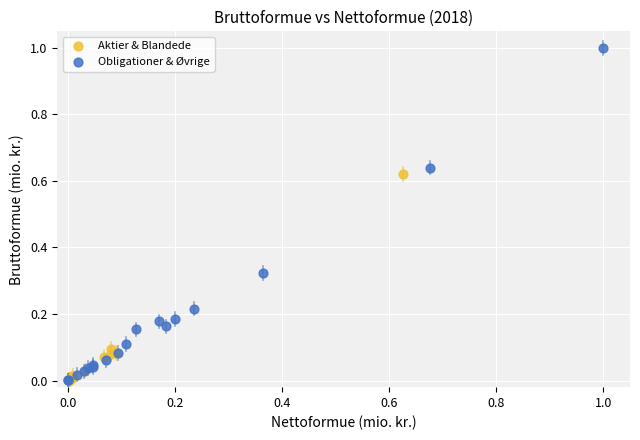

Which series reaches the maximum Y coordinate?

Obligationer & Øvrige